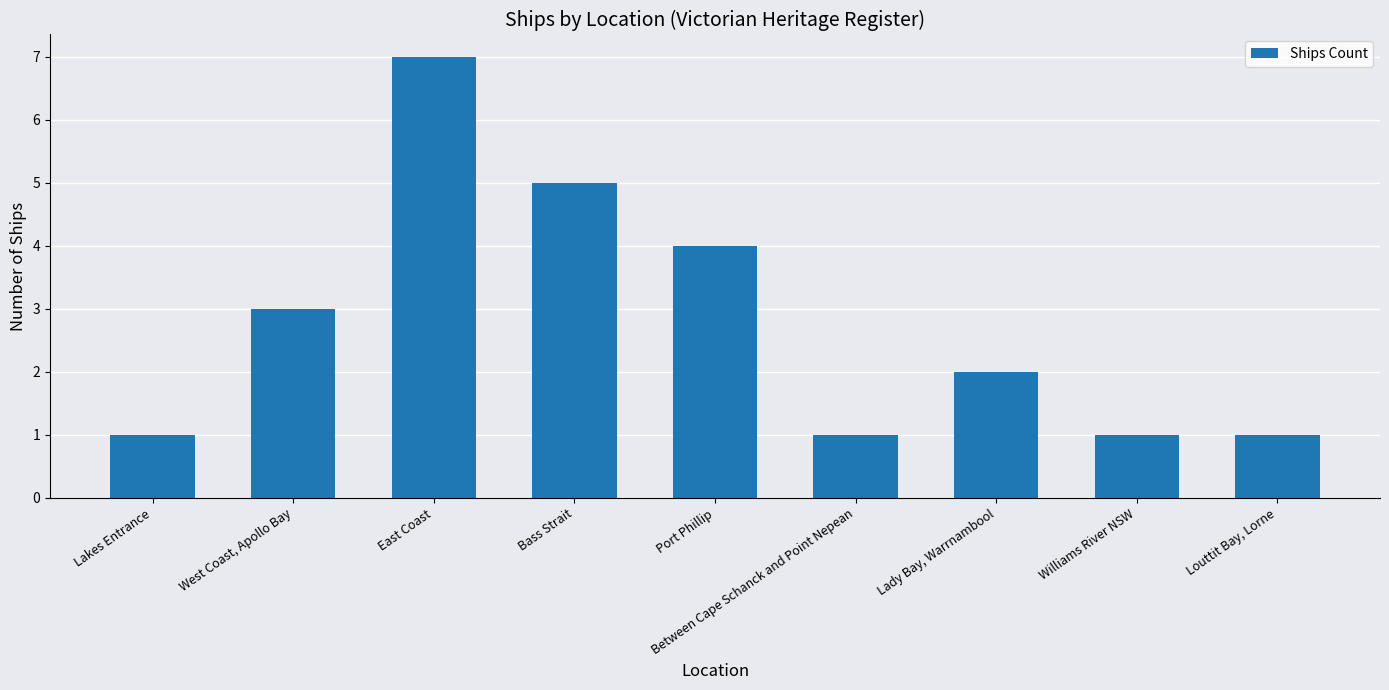

At which category does the chart reach its peak across all series?

East Coast